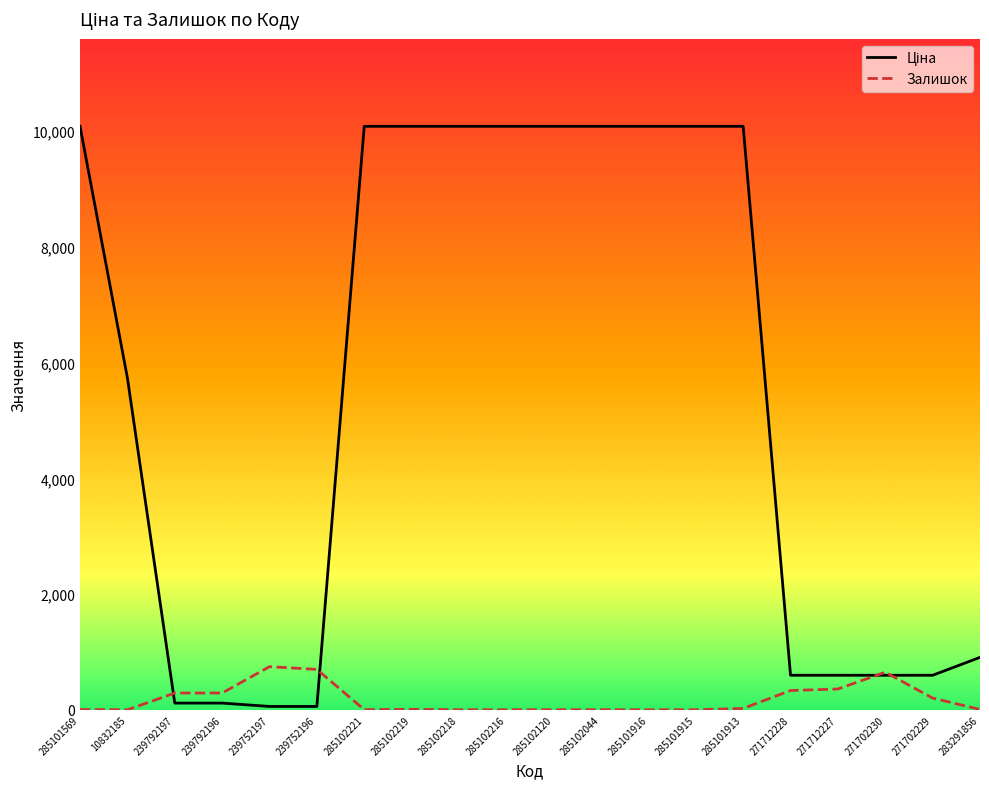

The Залишок series shows 355.6 at 271702229. True or false?

False